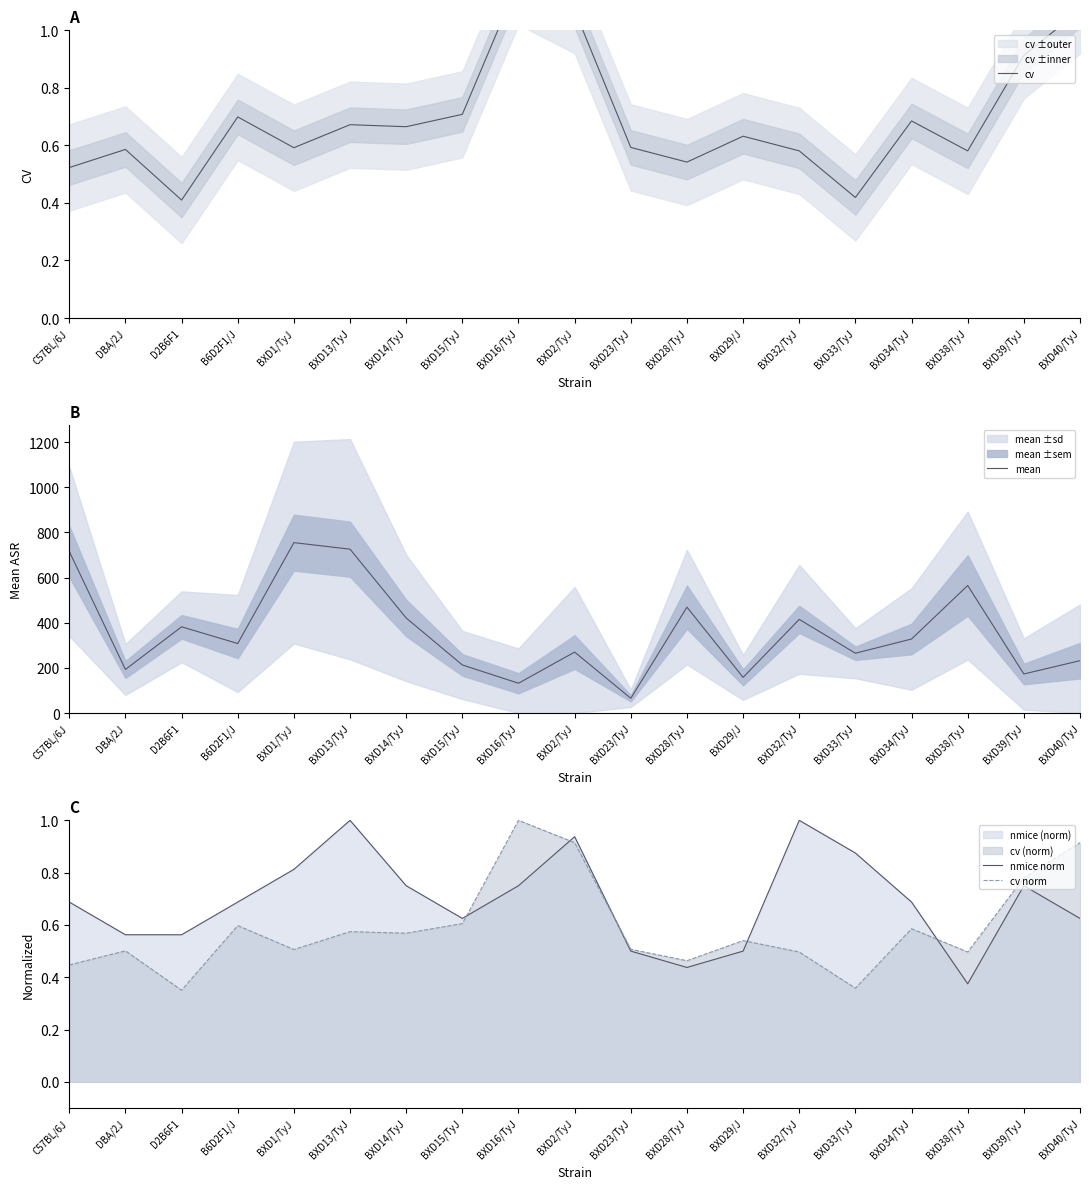

Rank the series by their maximum value, from highest to lowest.

mean, cv, nmice norm, cv norm